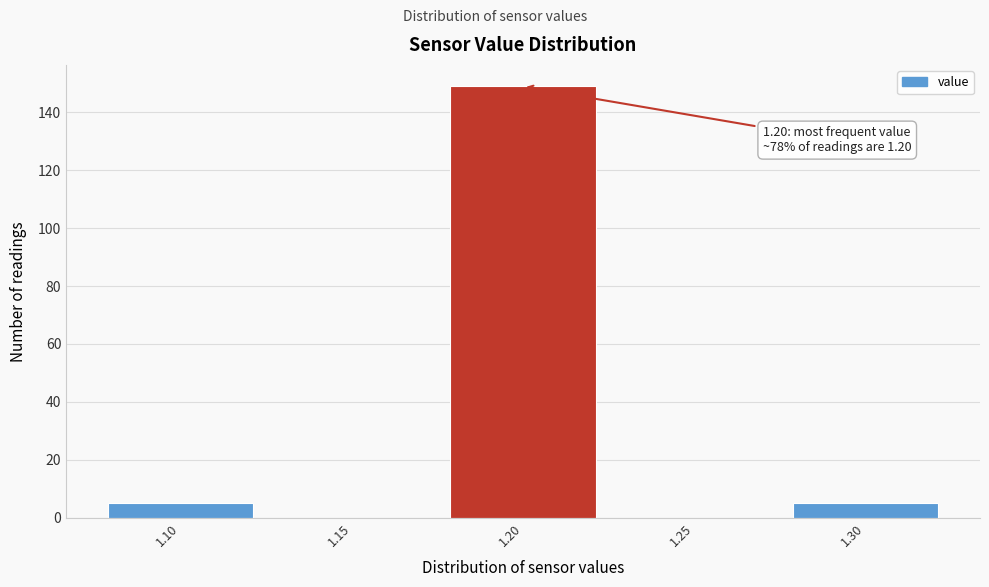

Over which range of the x-axis is the bar tallest?

1.175 to 1.225